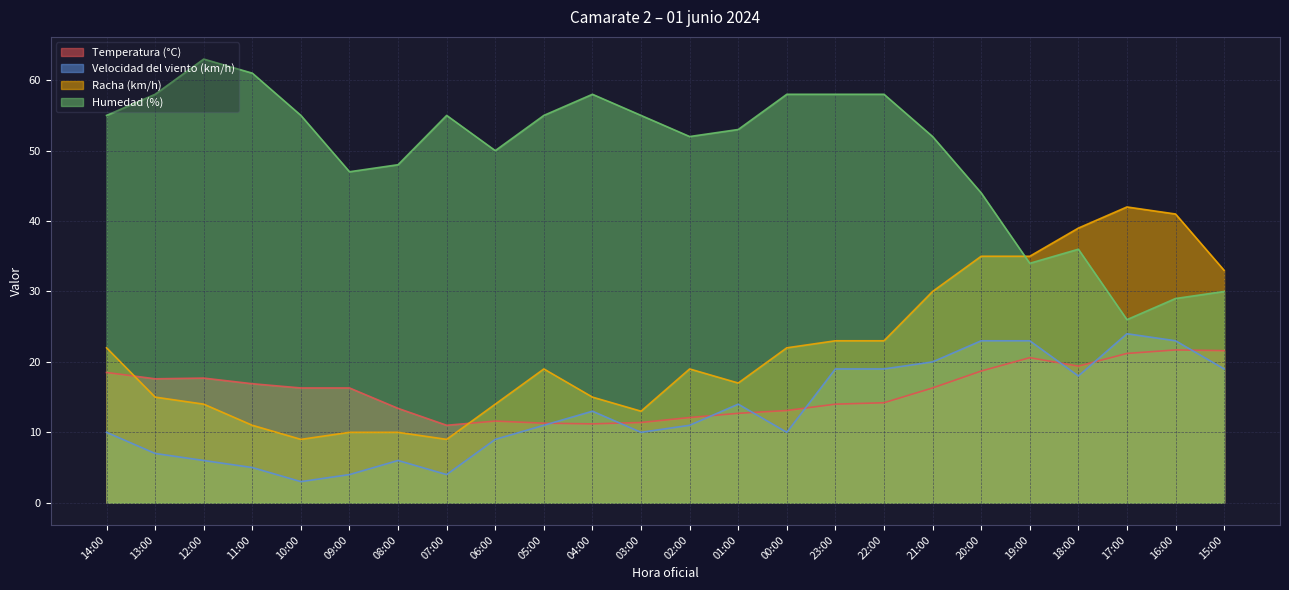

True or false: Humedad (%) and Velocidad del viento (km/h) intersect in this chart.

False